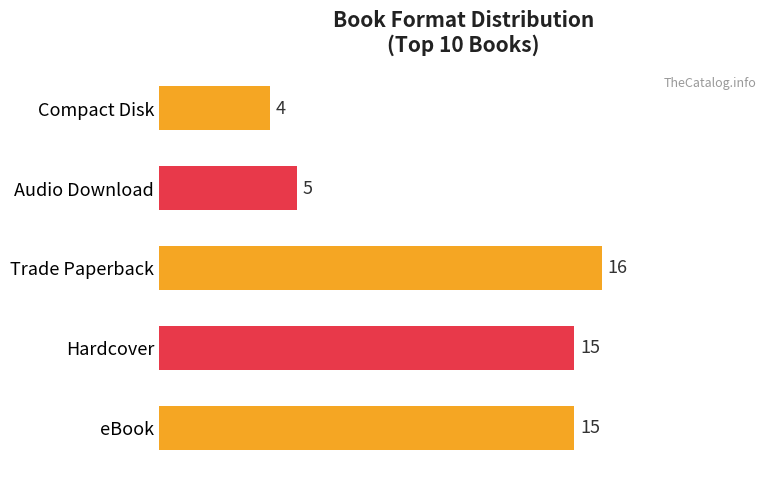

How many bars are there in total?

5